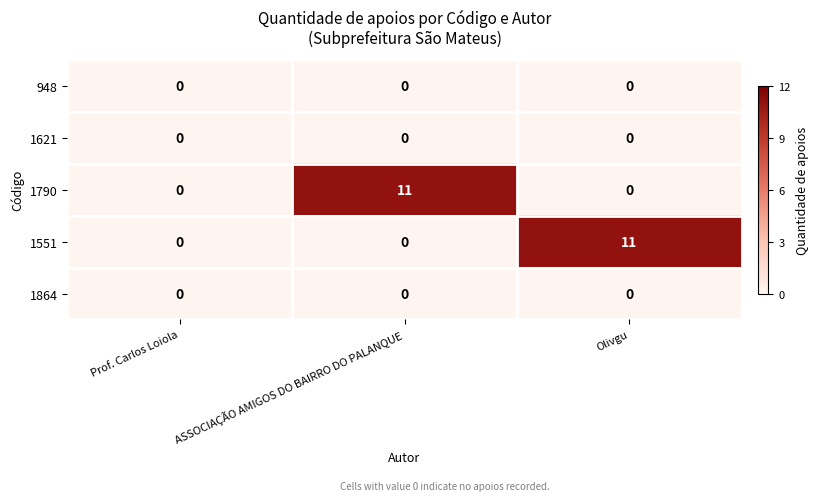

How many 1551 values are between 0 and 11?

3